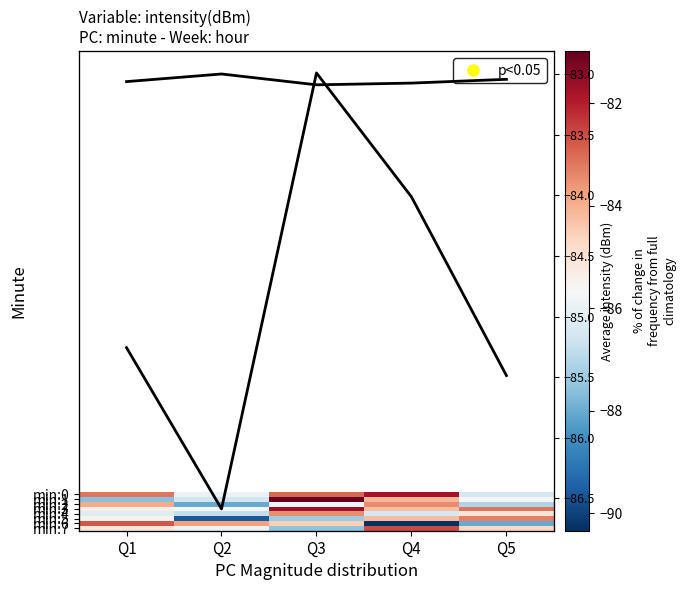

What is the greatest value displayed?

-81.0